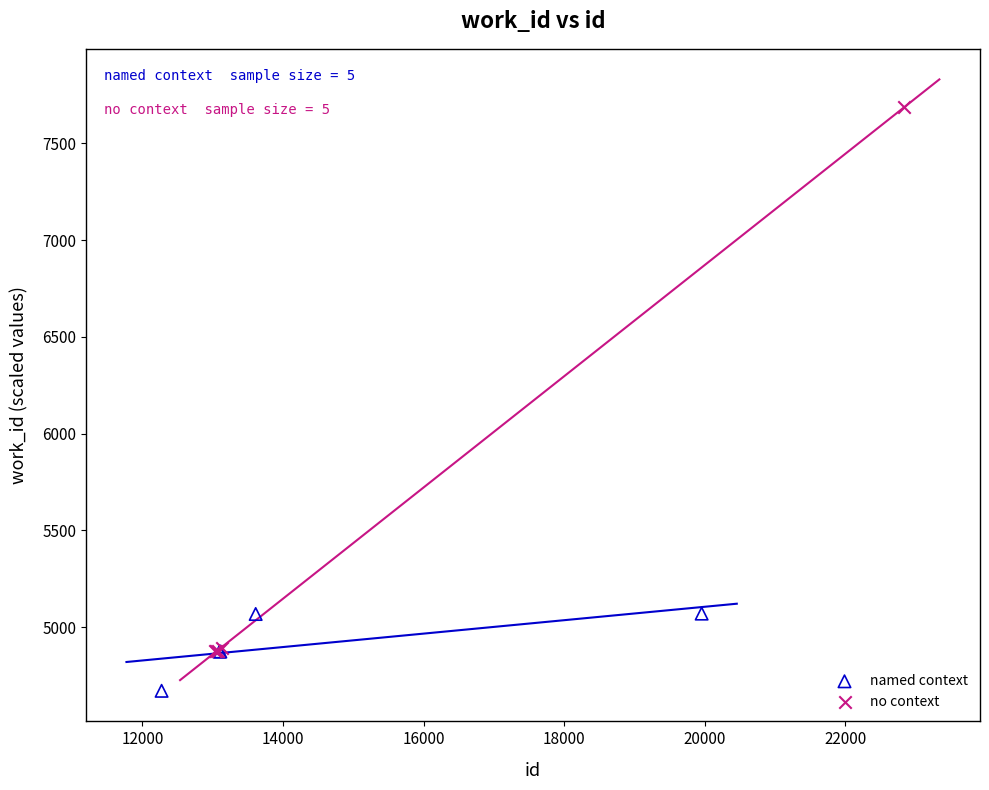

What are all the series names shown in the legend?

named context, no context